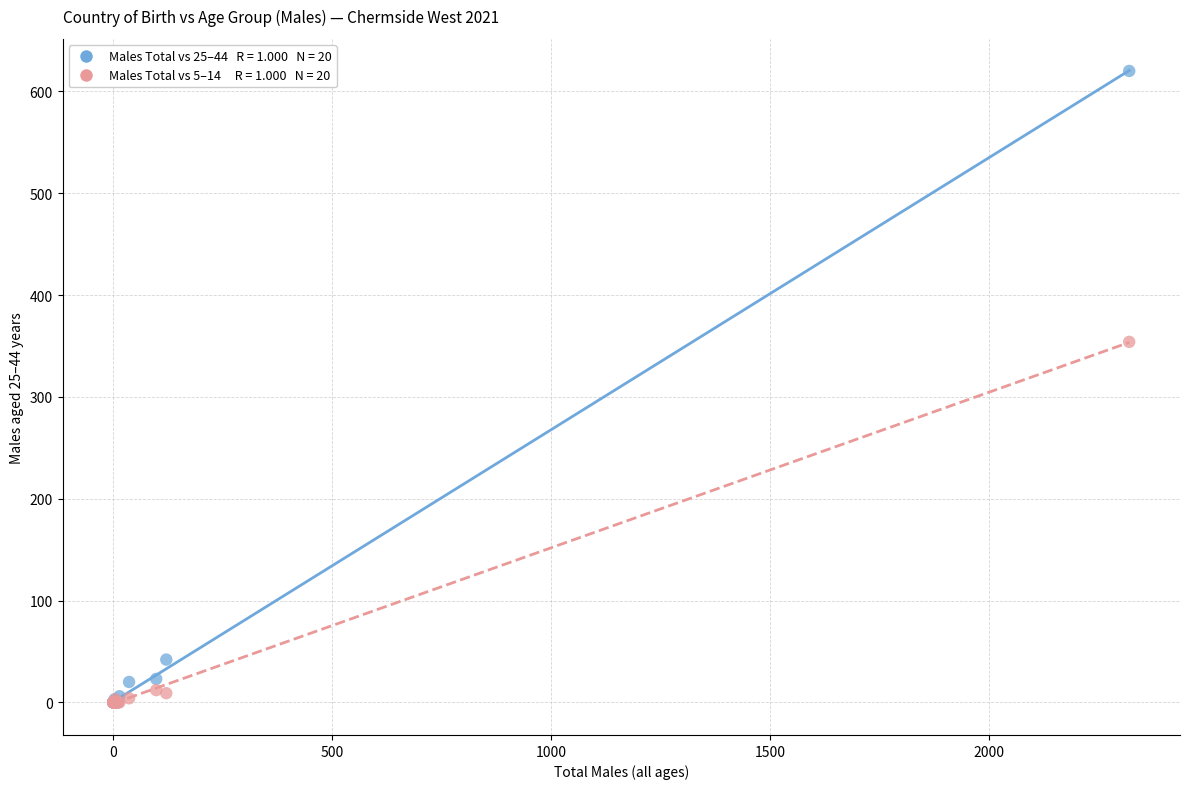

Across all series, what Y value is closest to 310?

354